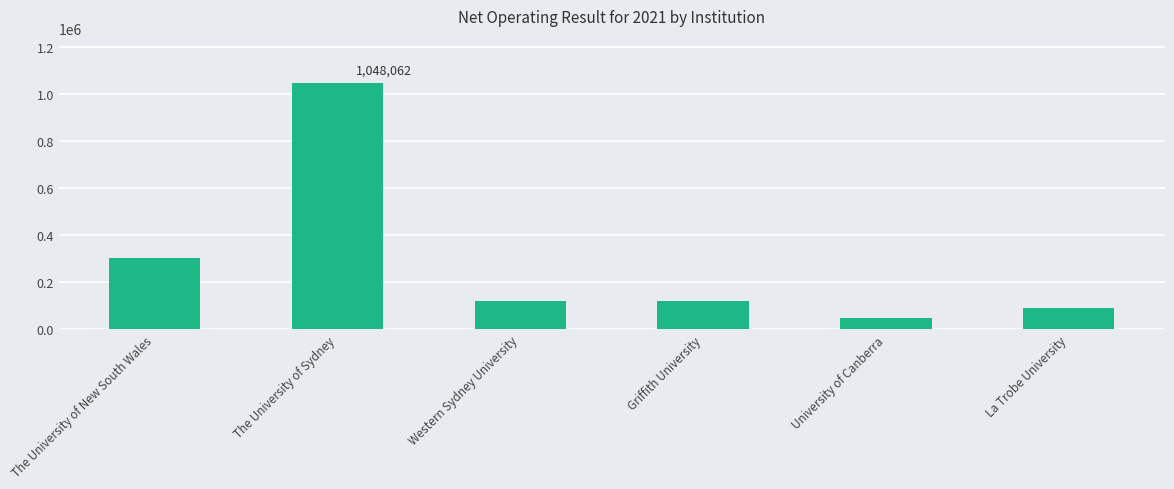

What is the value of the 6th bar from the left?

89757